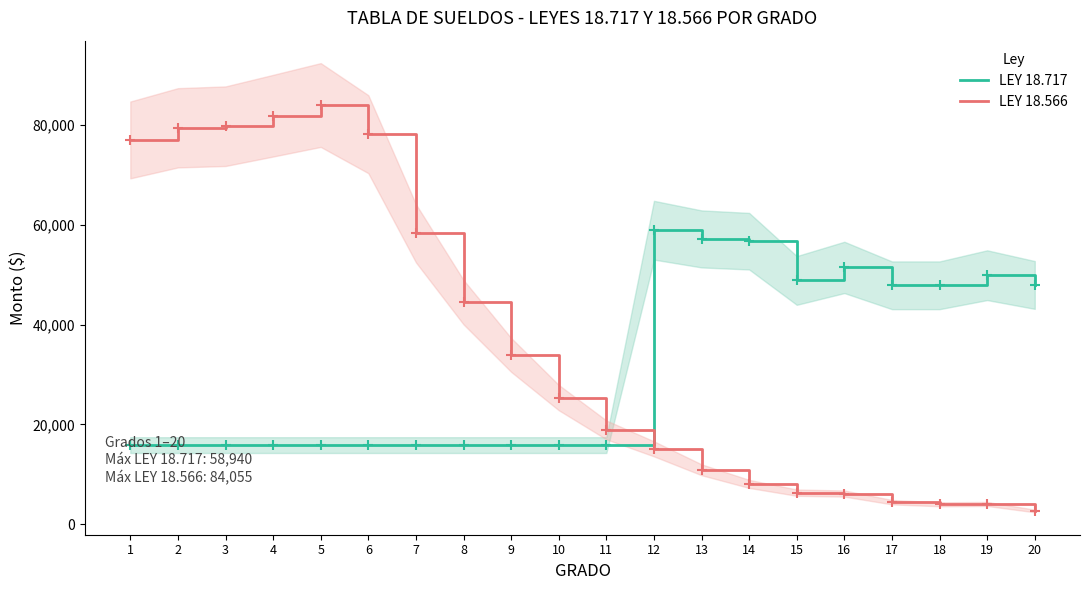

Reading left to right, what are all the values shown in this chart?

LEY 18.717: 15838	15838	15838	15838	15838	15838	15838	15838	15838	15838	15838	58940	57196	56739	48861	51479	47892	47892	49918	47959
LEY 18.566: 77049	79486	79805	81913	84055	78207	58325	44502	33924	25371	18884	15085	10885	8049	6297	6116	4385	3965	4029	2624